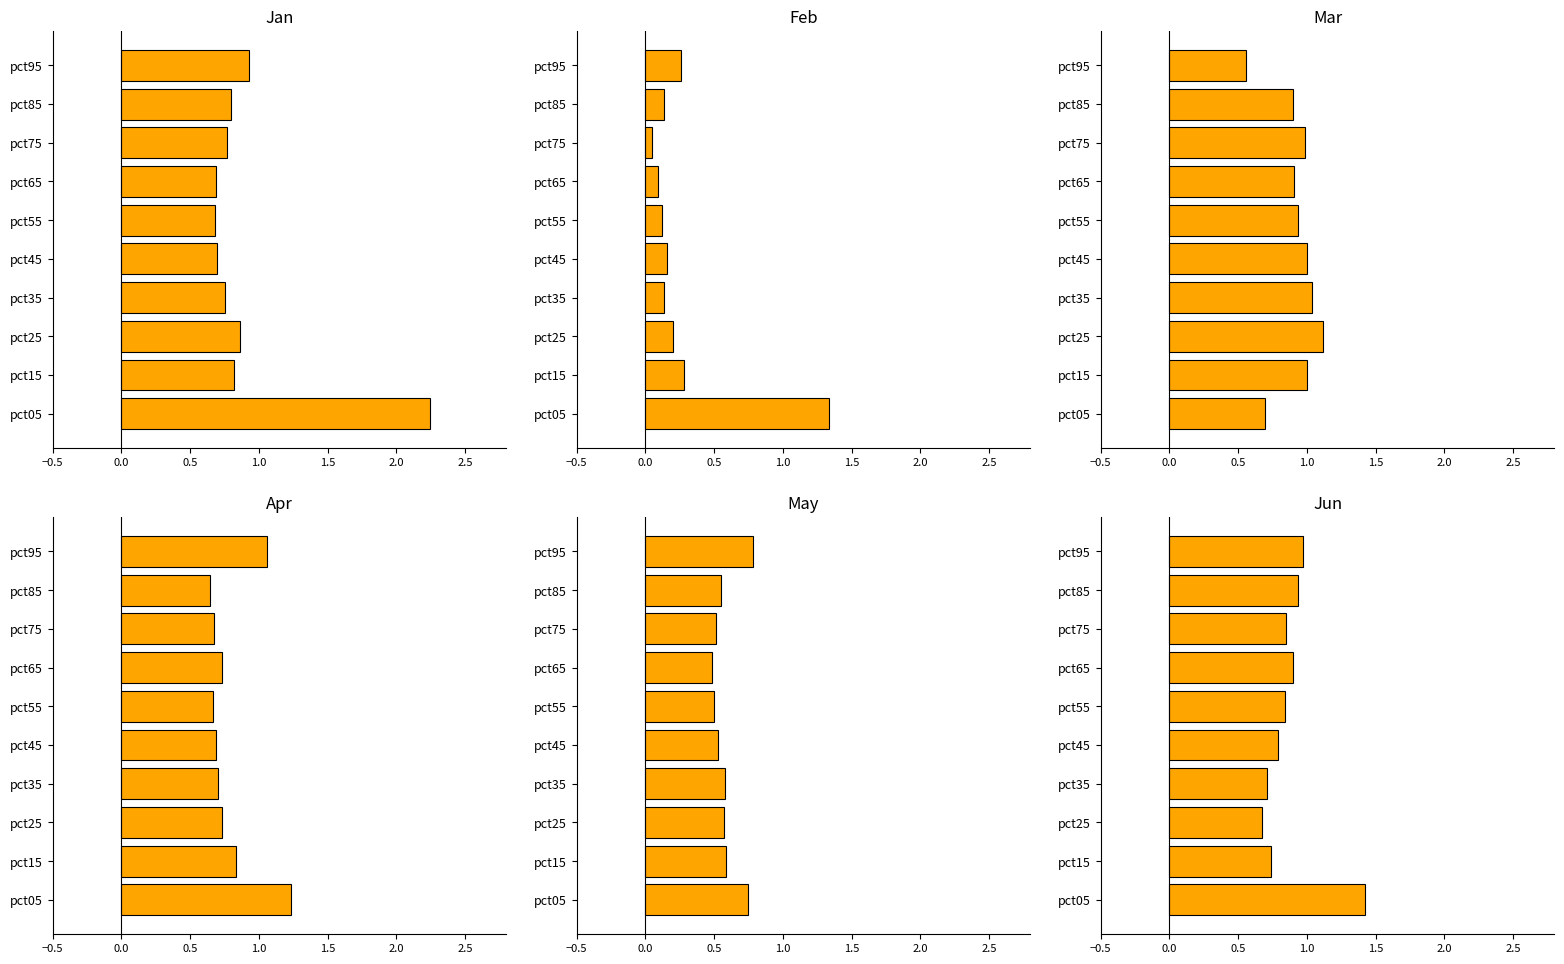

The Jan series shows 0.8 at pct75. True or false?

True